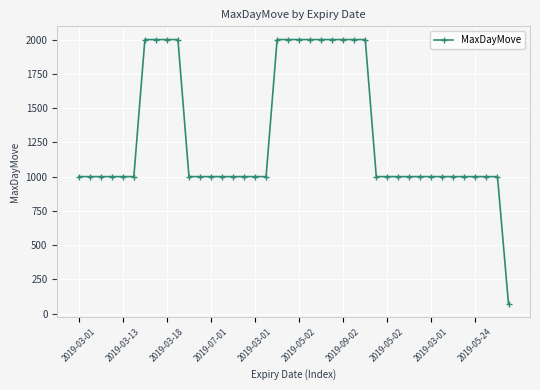

What is the minimum value shown in the chart?

70